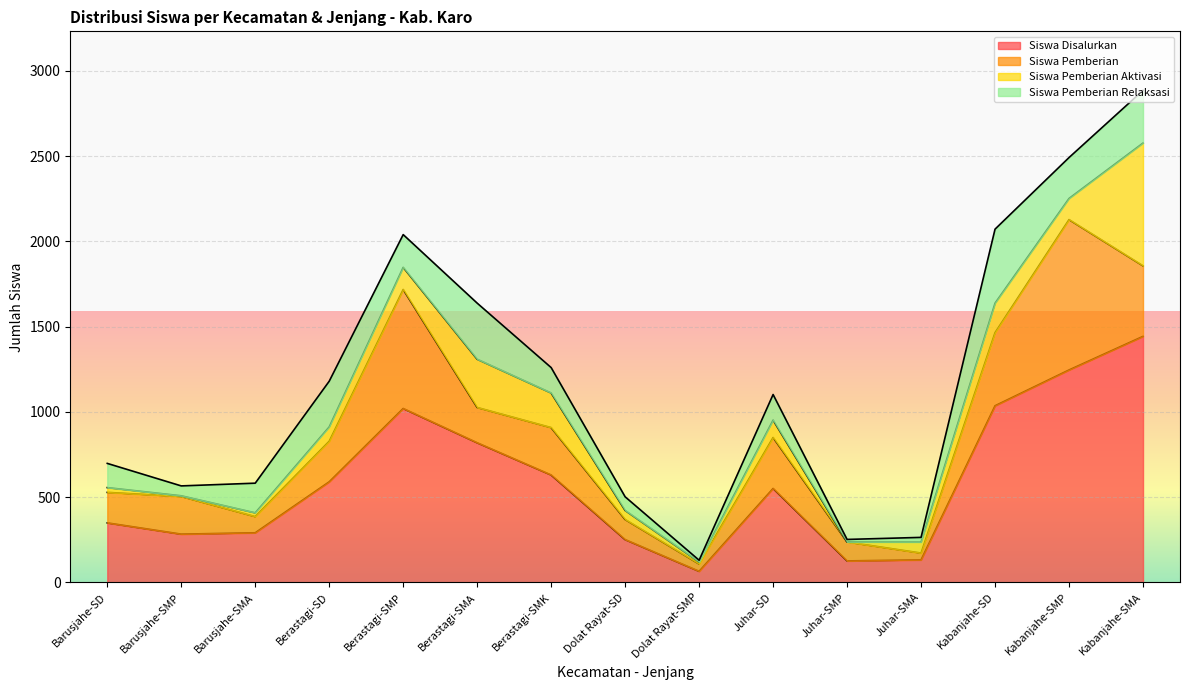

What is the difference between the maximum and minimum values in the Siswa Pemberian Aktivasi series?

720